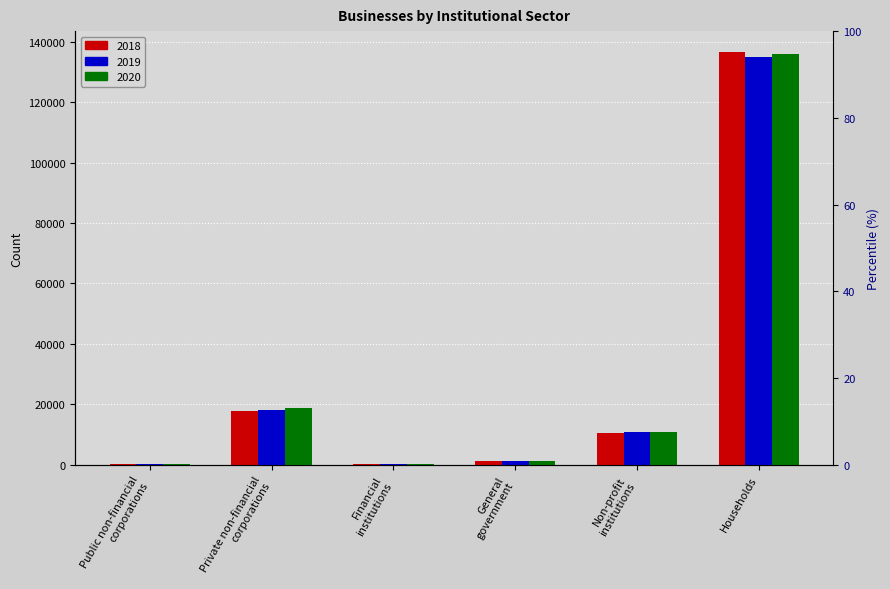

The 2018 series shows 93705 at Households. True or false?

False